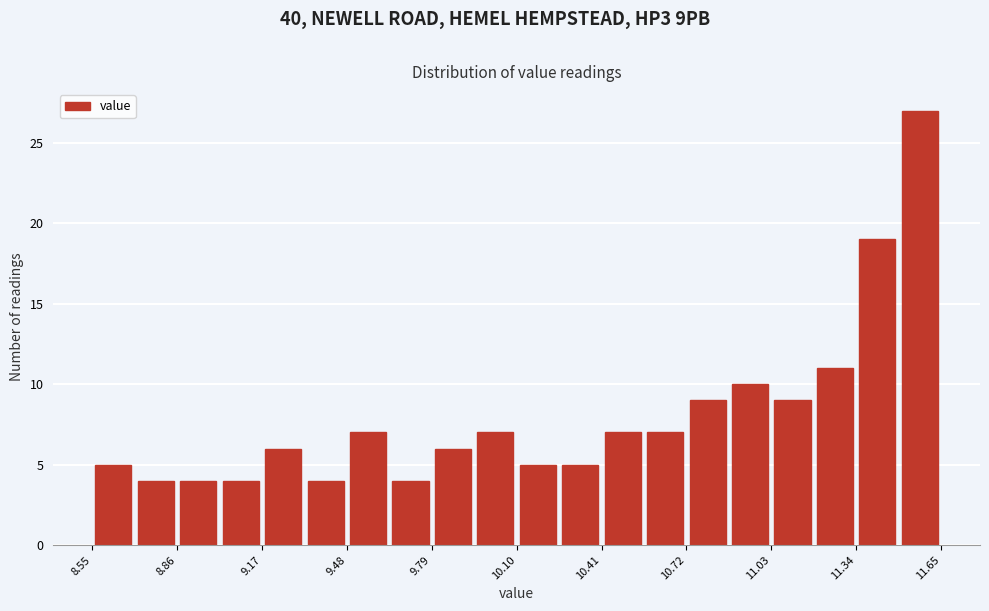

Around what value on the x-axis is the tallest bar? Give the approximate position of its centre, as read against the axis.

11.55